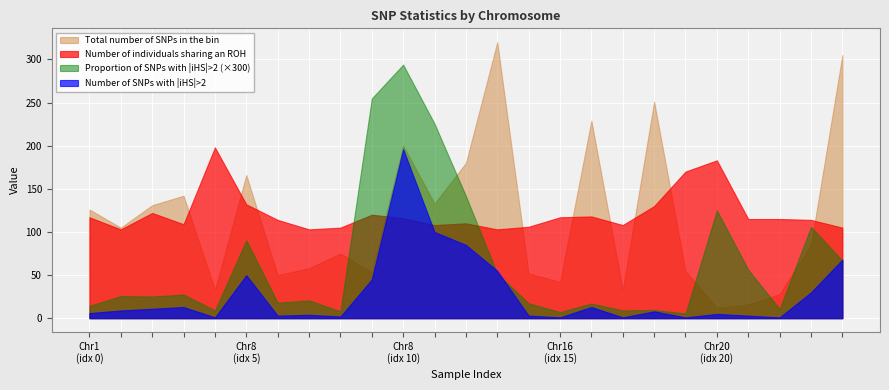

Which series has the largest total across all categories?

Number of individuals sharing an ROH